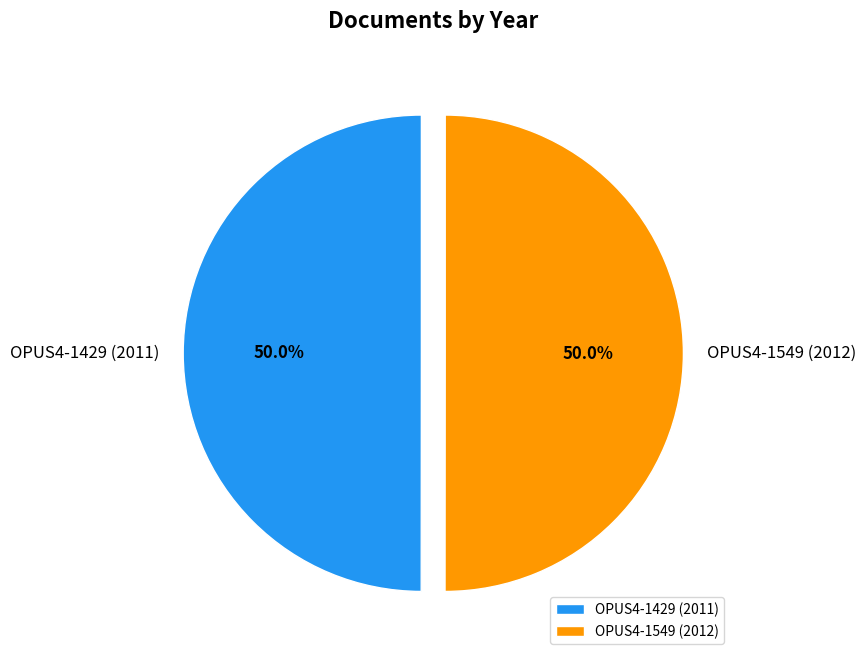

The OPUS4-1549 (2012) slice represents 50% of the pie. True or false?

True